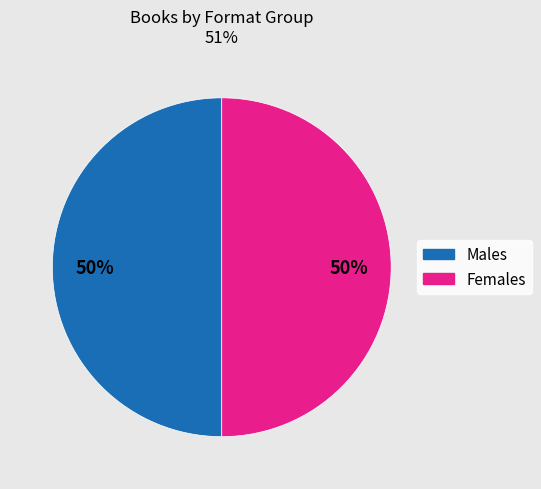

To the nearest percent, what is the combined percentage of Males and Females?

100%